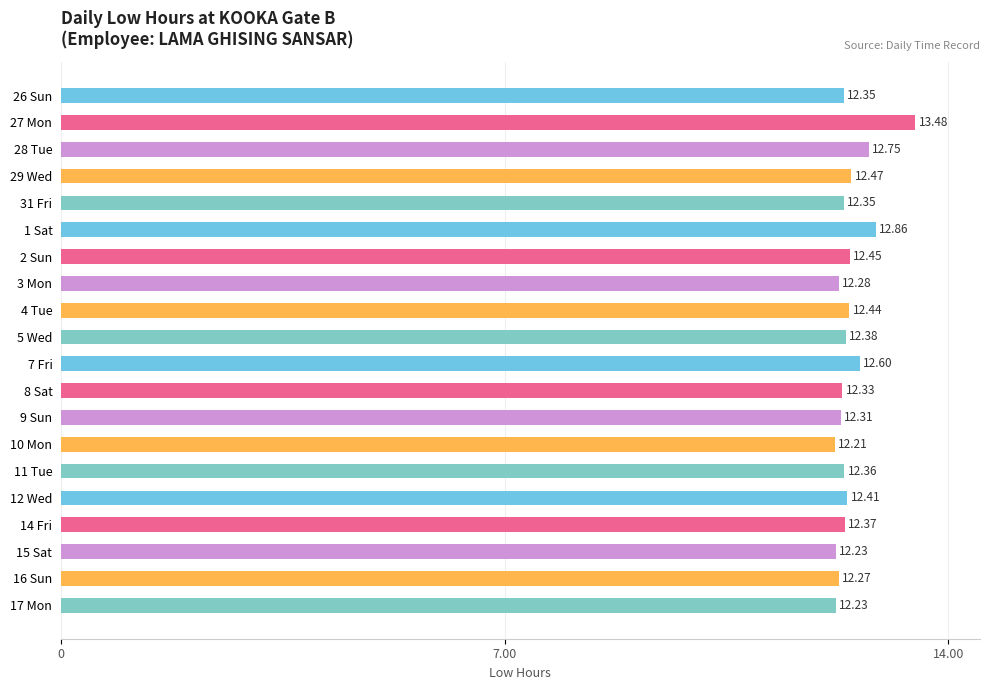

What is the sum of all values?

249.1